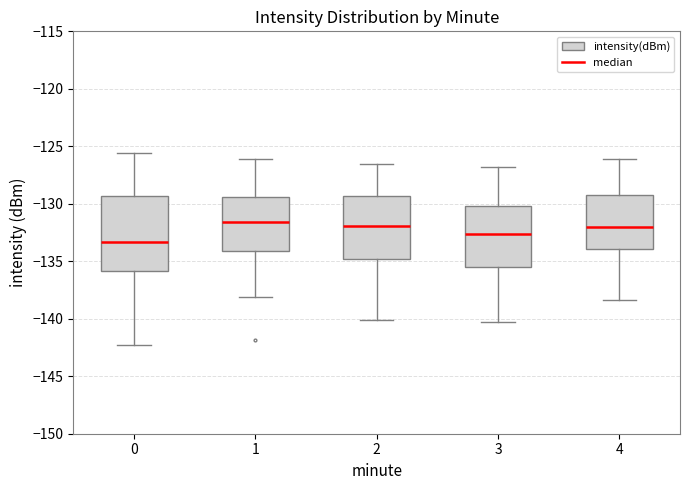

Which box is the tallest, from its lower edge to its upper edge?

0